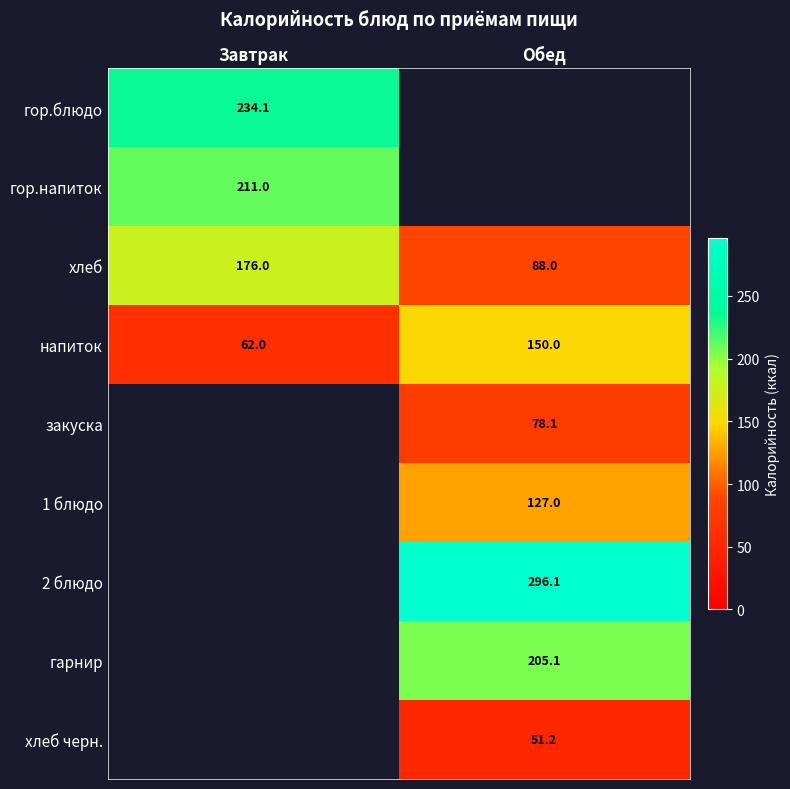

Is it true that 2 блюдо equals 201.2 at Обед?

False